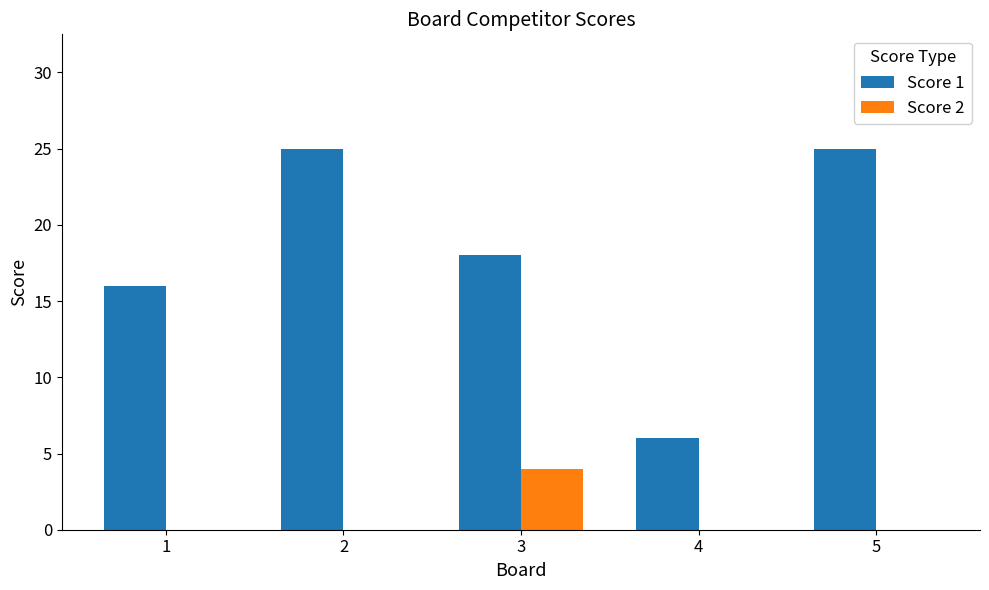

Which series changed the most between 2 and 4?

Score 1